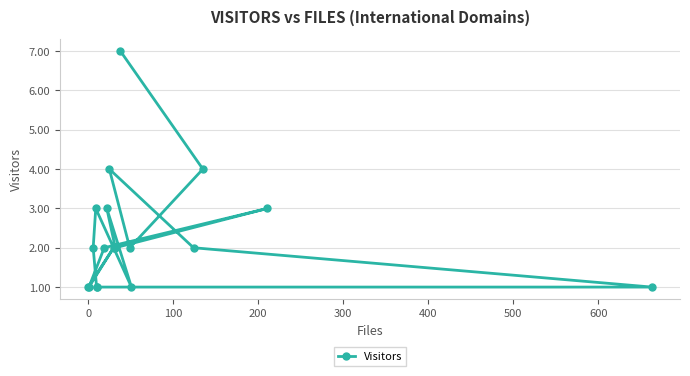

Reading left to right, list all the values displayed in this chart.

1	1	2	3	1	1	2	3	4	2	2	7	2	1	2	4	3	1